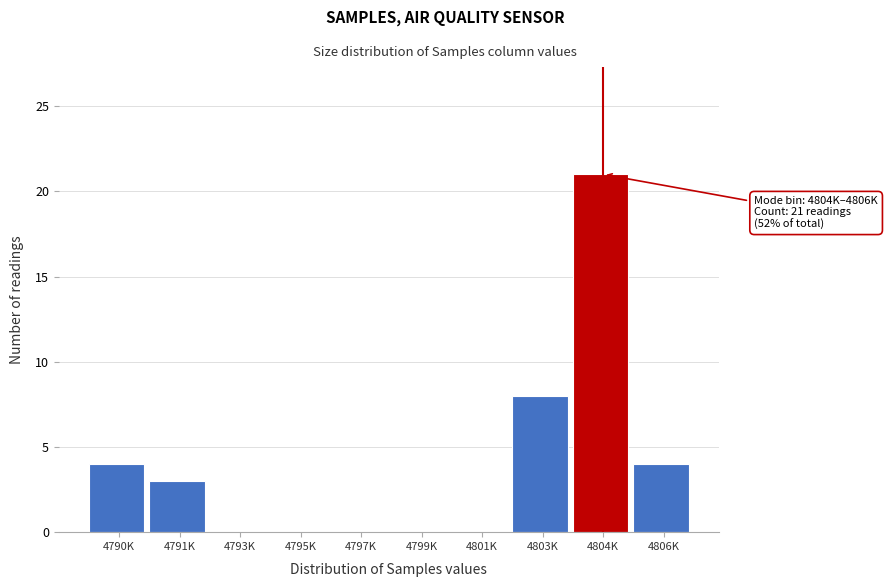

Reading right to left, what are all the values shown in this chart?

4806K=4	4804K=21	4803K=8	4801K=0	4799K=0	4797K=0	4795K=0	4793K=0	4791K=3	4790K=4